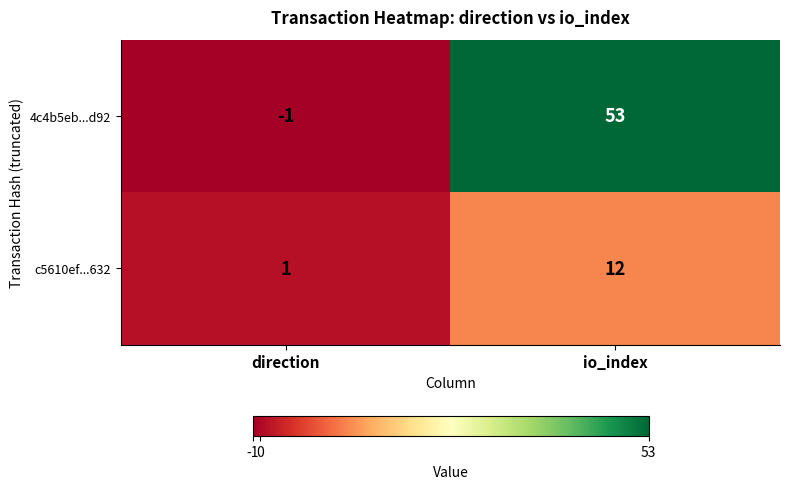

List the series in order of their overall mean, lowest first.

c5610ef...632, 4c4b5eb...d92